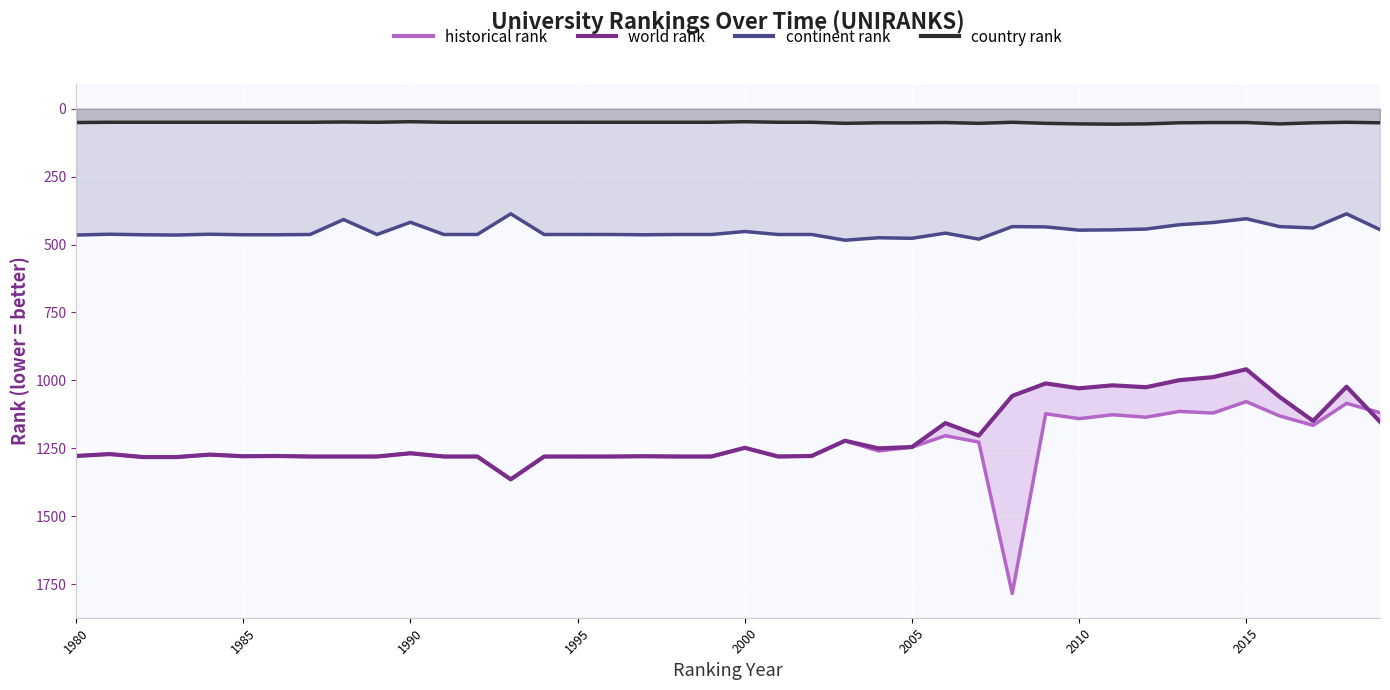

Is this an area chart (filled region under the line)?

No